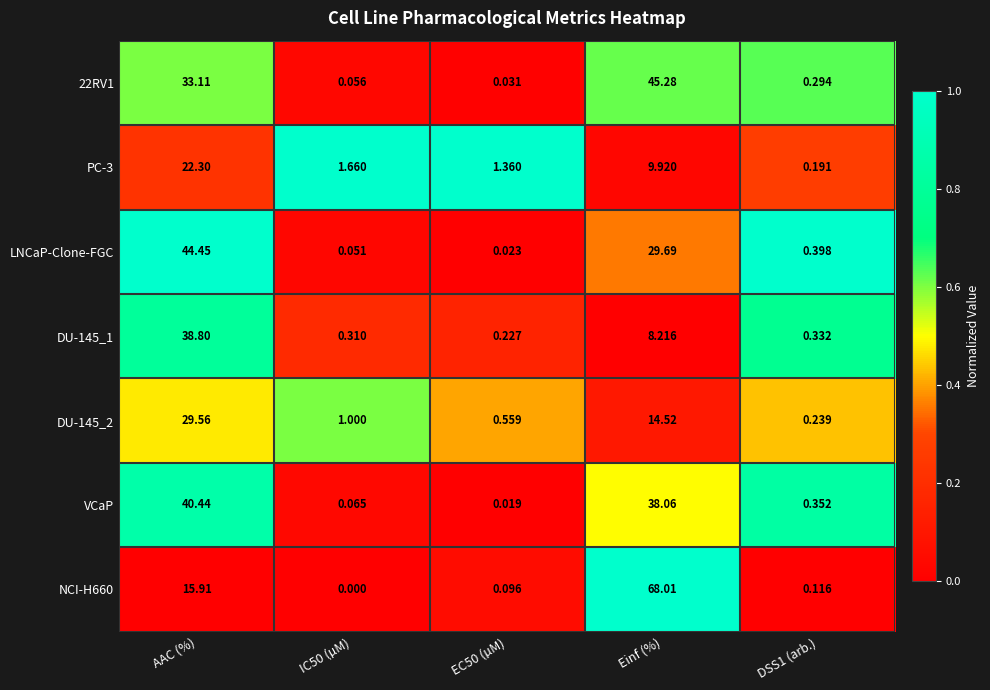

At which category does the chart reach its peak across all series?

Einf (%)